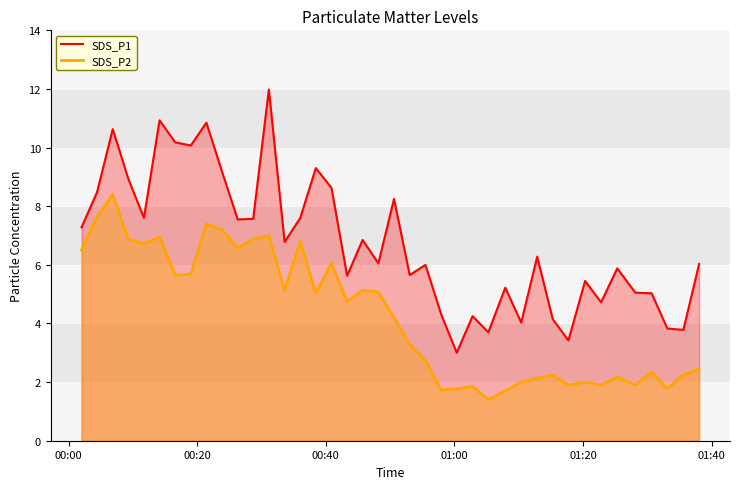

Which series has the widest spread of values?

SDS_P1